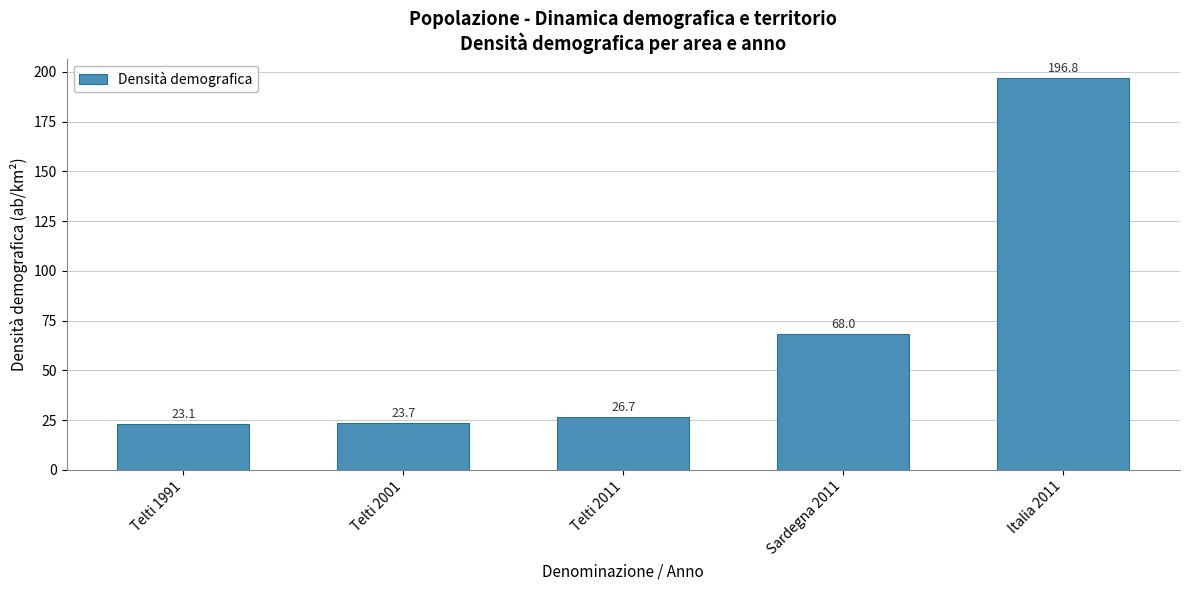

What is the label of the 4th bar from the right?

Telti 2001